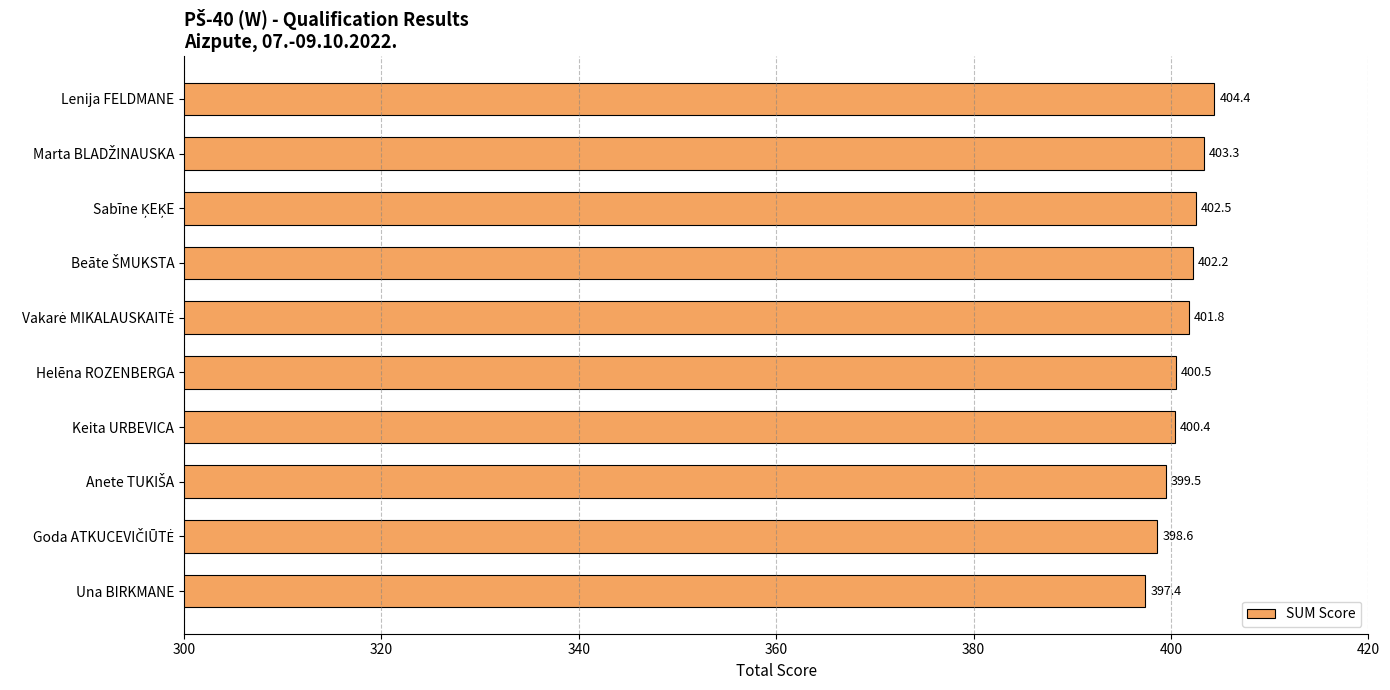

What is the greatest value displayed?

404.4